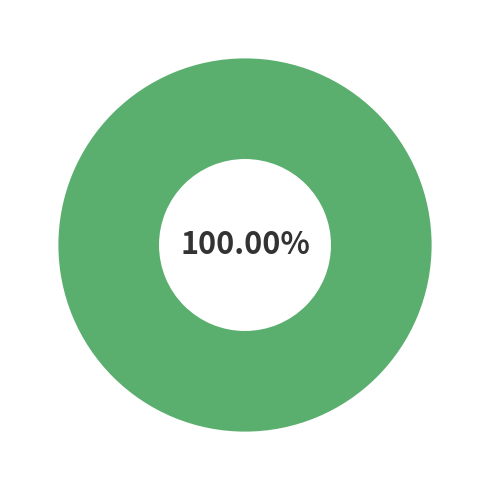

To the nearest percent, what percentage of the pie is 375504-jose-figueredo-falcon-3?

100%